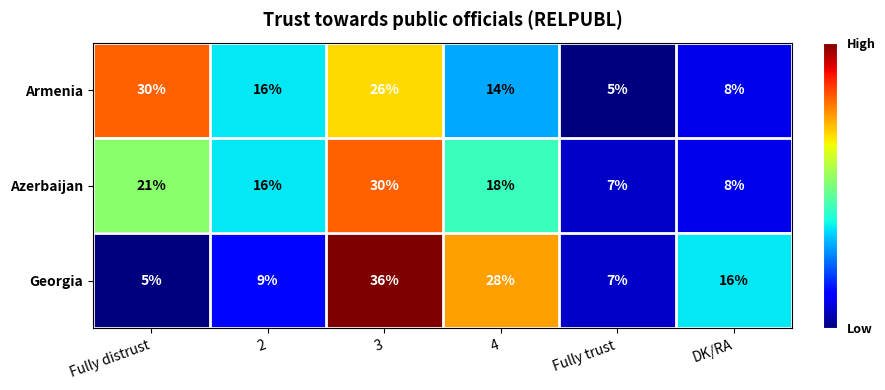

The value of Azerbaijan at 2 is 16. True or false?

True